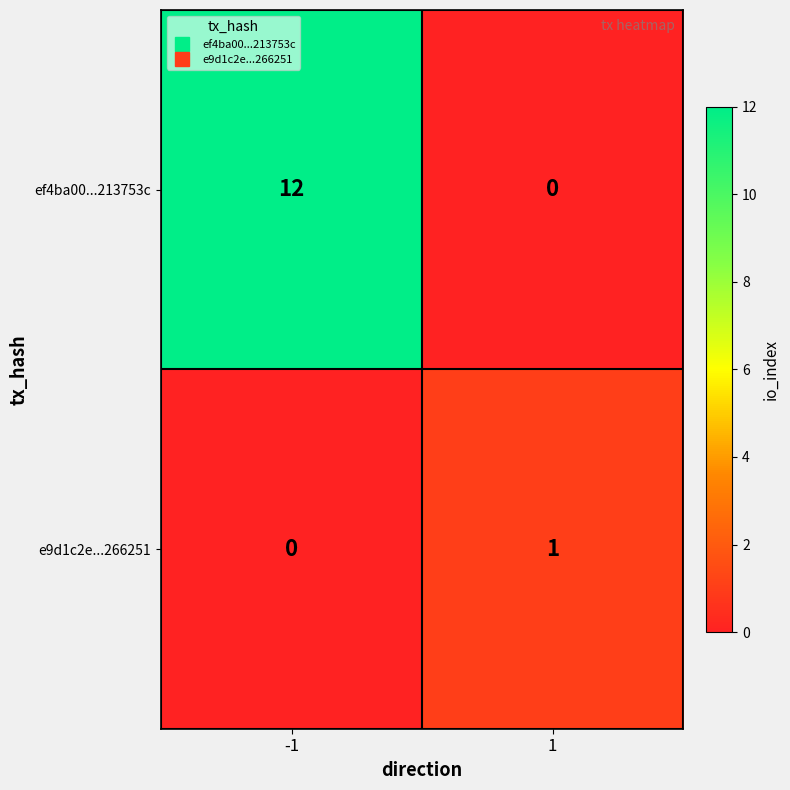

Which series has the largest total across all categories?

ef4ba00...213753c